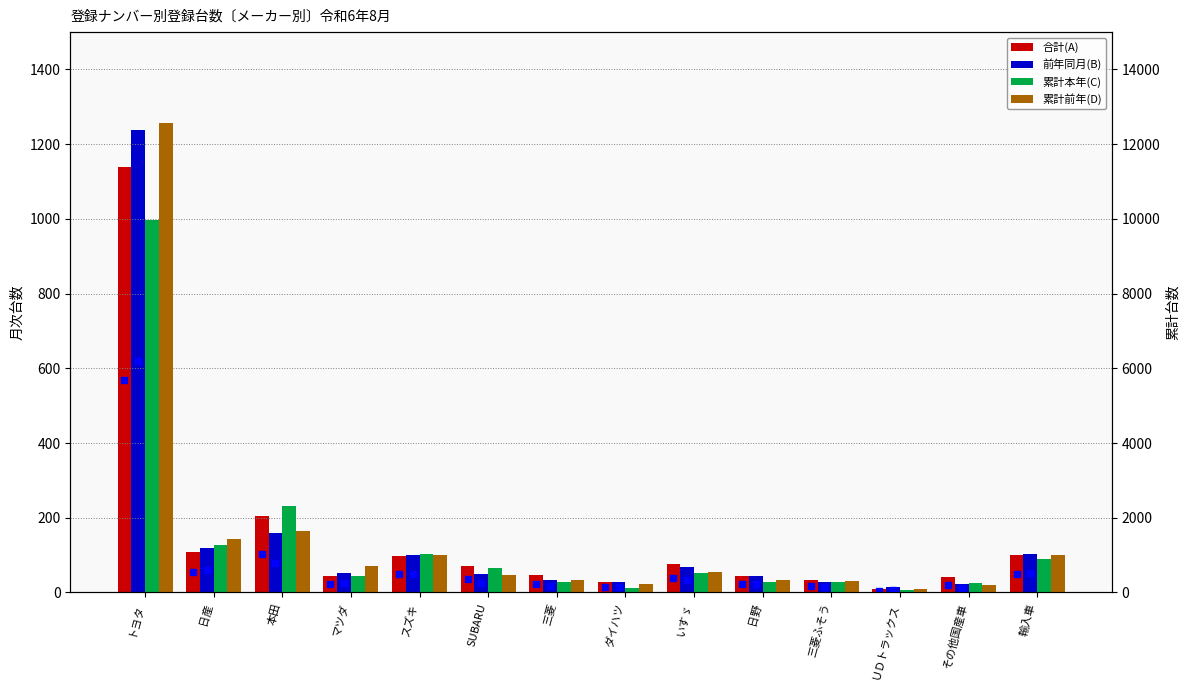

Rank the categories by 累計本年(C) value from lowest to highest.

ＵＤトラックス, ダイハツ, その他国産車, 三菱ふそう, 三菱, 日野, マツダ, いすゞ, SUBARU, 輸入車, スズキ, 日産, 本田, トヨタ